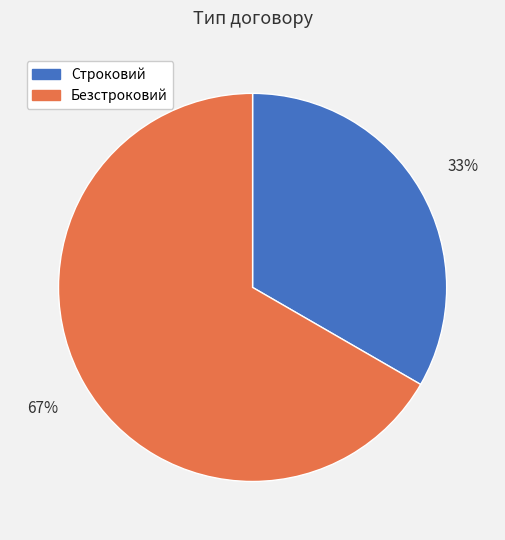

Which slice is the largest?

Безстроковий